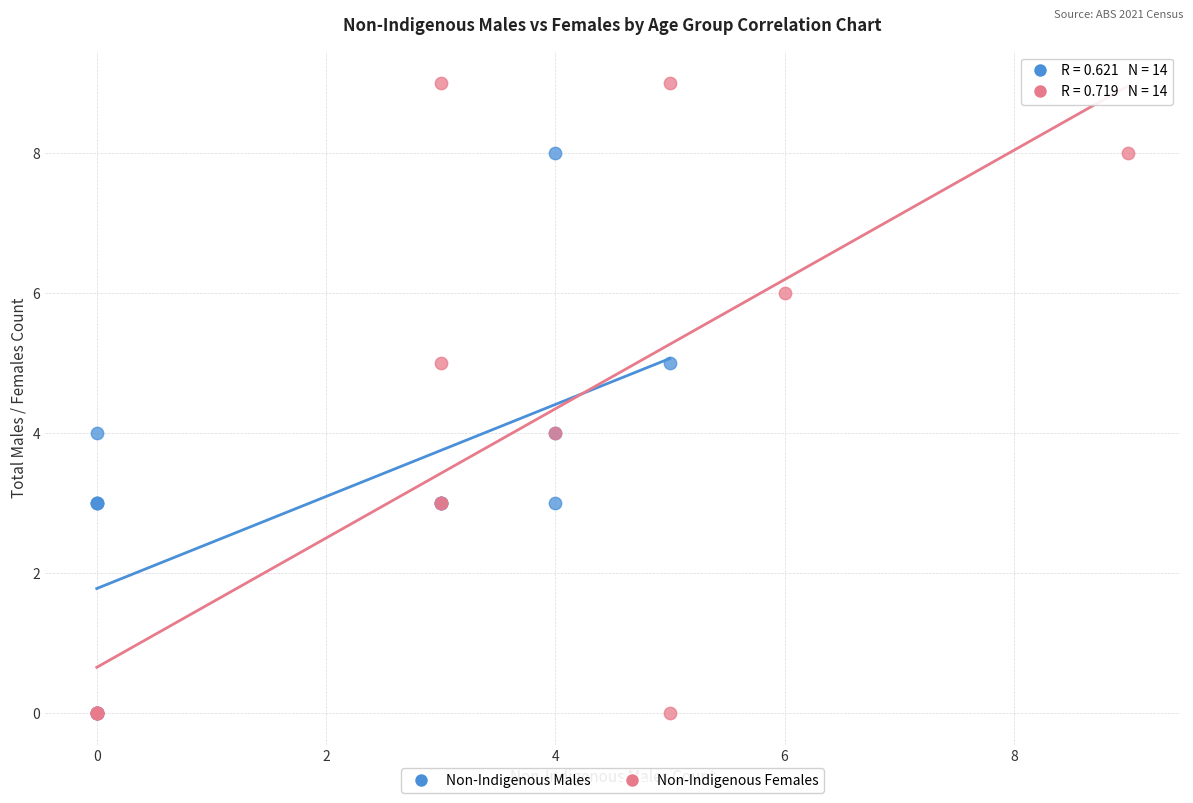

Which series contains the highest Y value?

Non-Indigenous Females